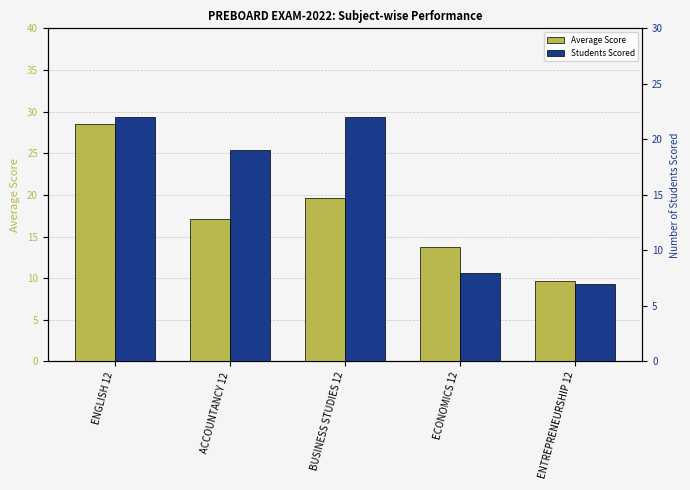

Reading right to left, list all the values displayed in this chart.

Average Score: 9.6	13.7	19.6	17.1	28.5
Students Scored: 7.0	8.0	22.0	19.0	22.0